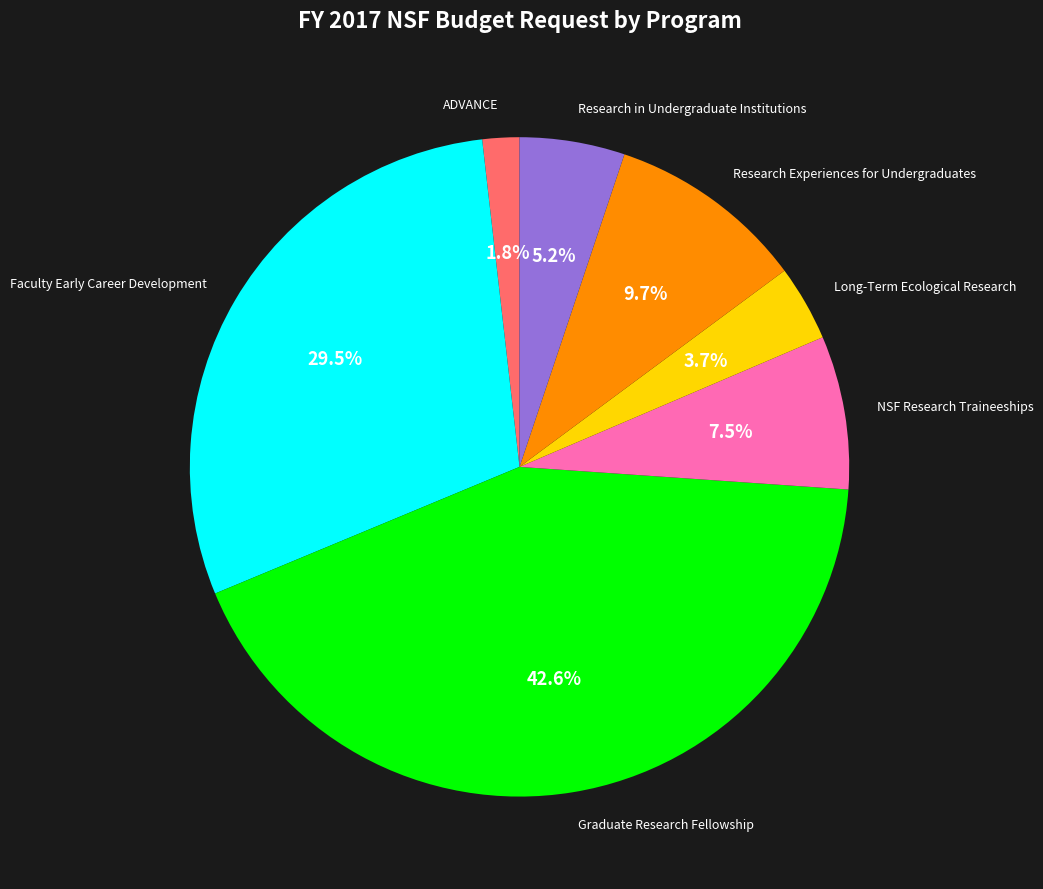

Combined, what portion of the pie is Graduate Research Fellowship and ADVANCE?

44.4%